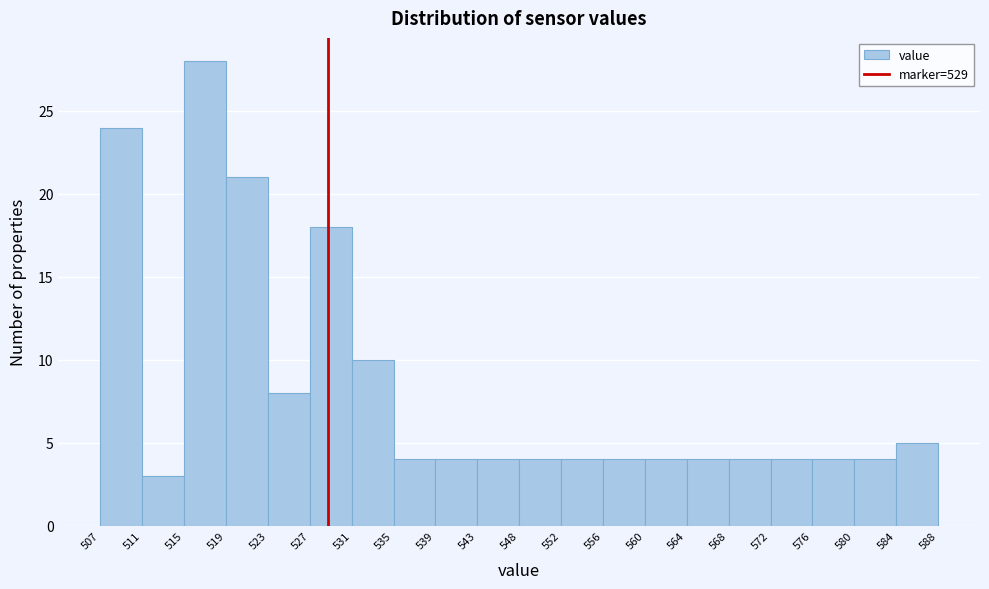

Which range on the x-axis has the tallest bar?

515 to 519